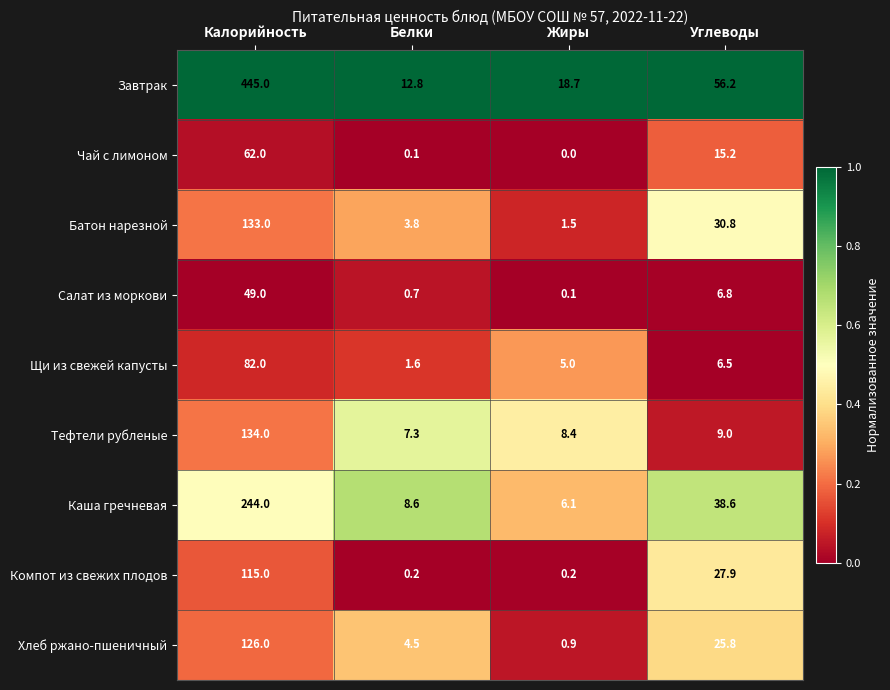

True or false: Компот из свежих плодов has a value of 61.4 at Калорийность.

False